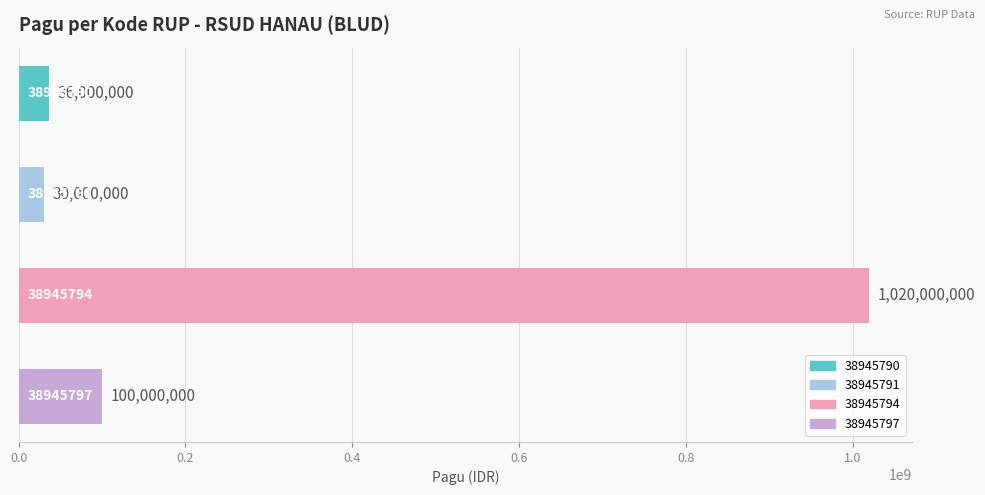

What is the greatest value displayed?

1020000000